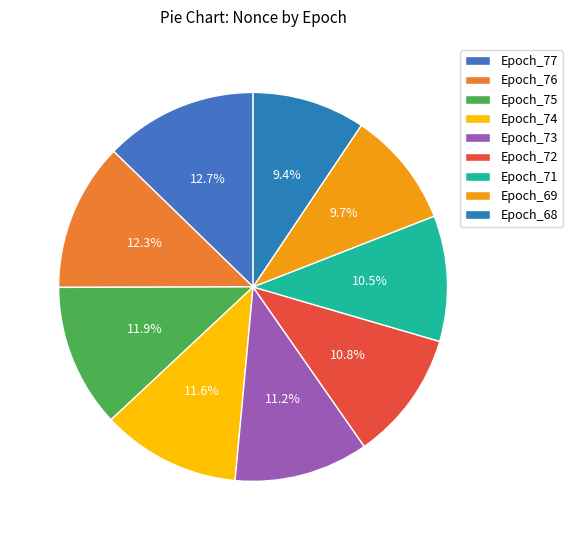

Is it true that Epoch_76 is 12% of the pie?

True